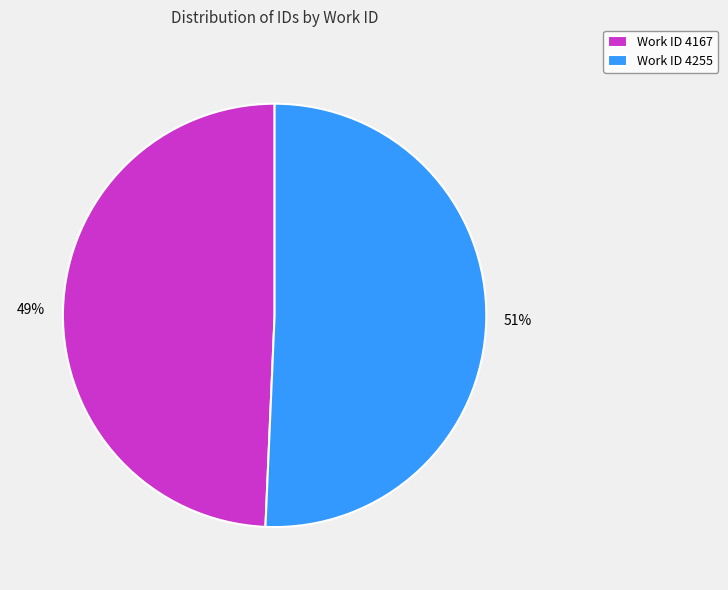

Is the sum of Work ID 4255 and Work ID 4167 greater than half?

Yes